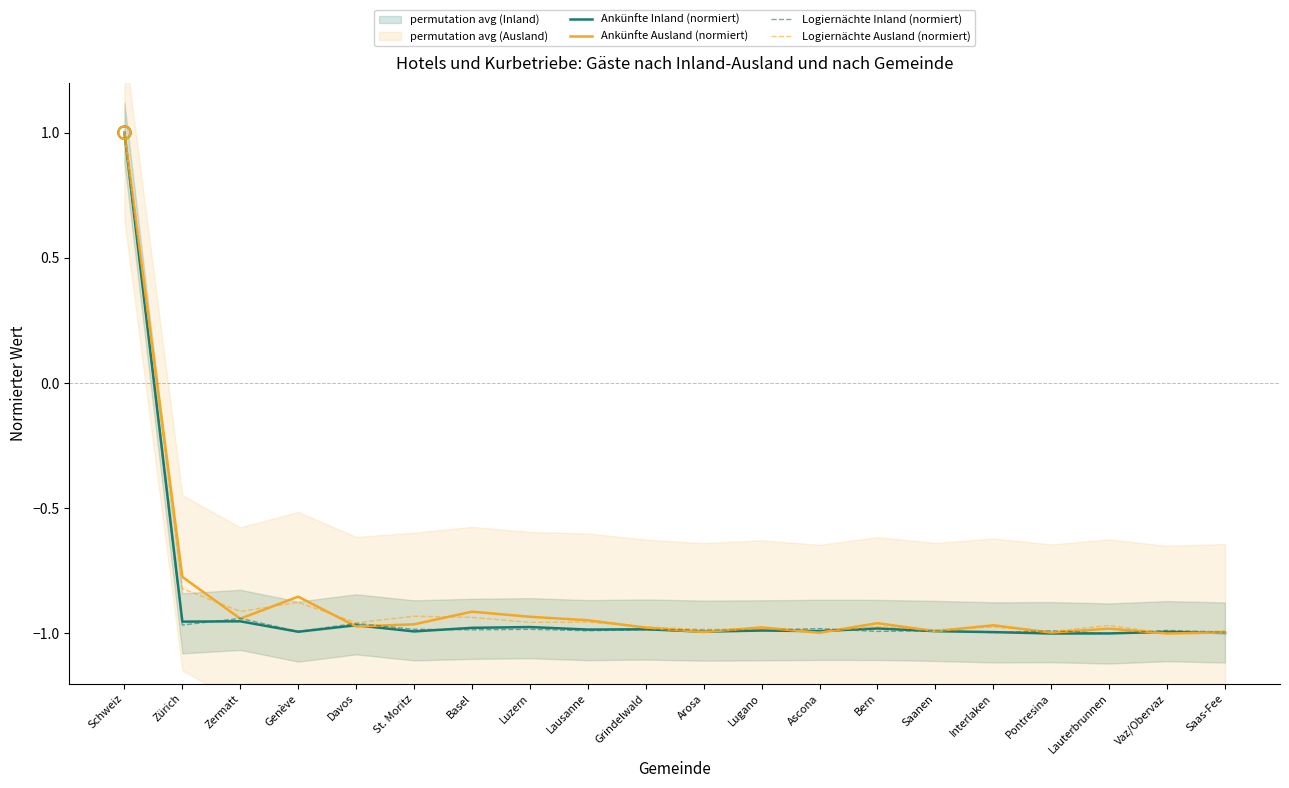

At how many categories does at least one series exceed 0?

1